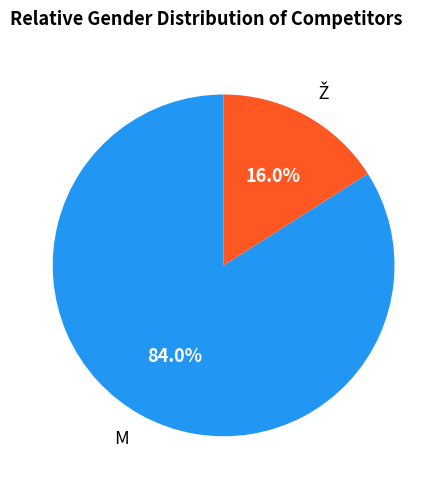

Is there a majority slice in this chart?

Yes